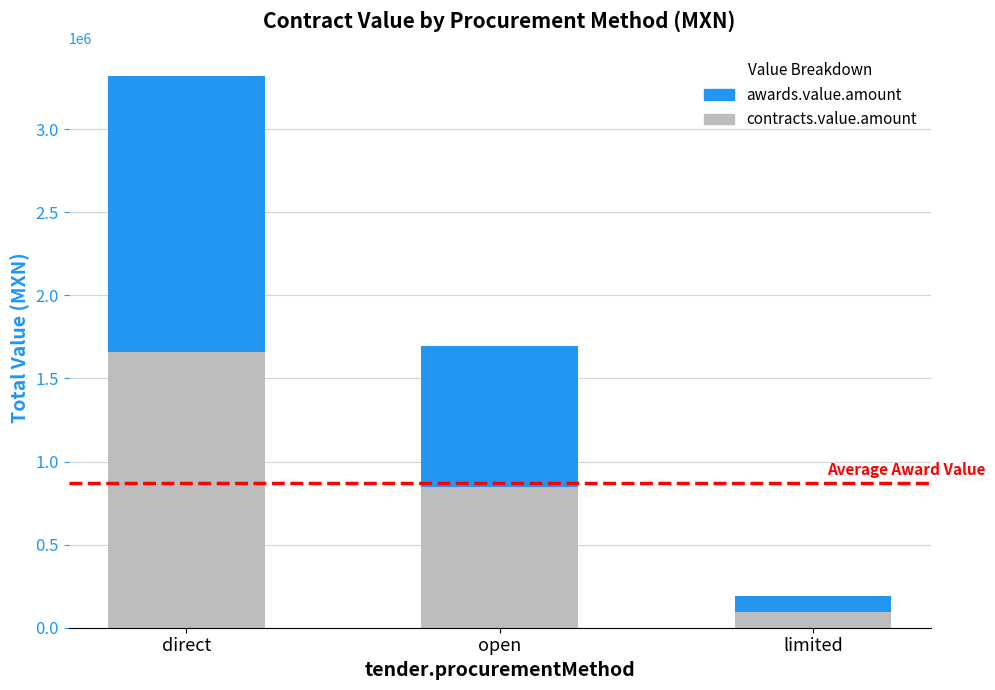

What is the value of the contracts.value.amount bar at the 2nd from the left?

848599.0